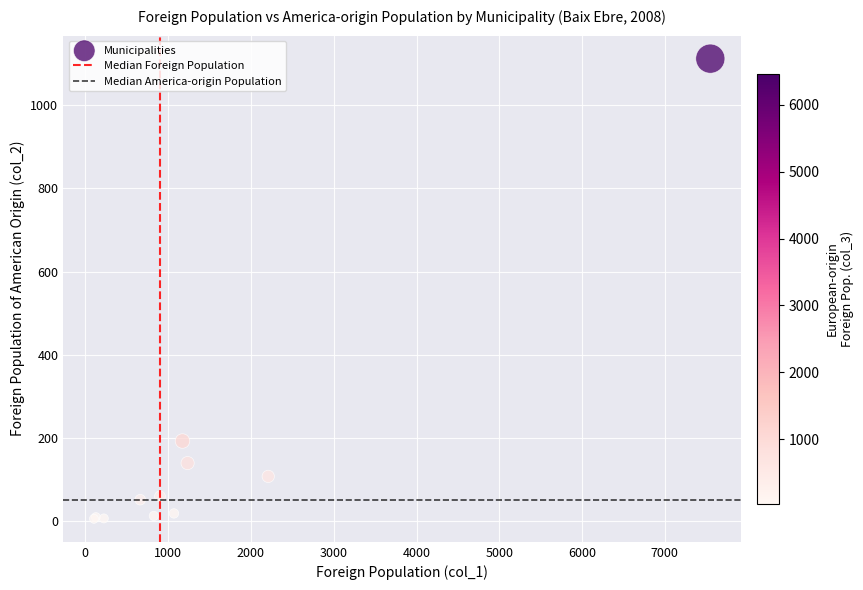

What Y value in the scatter plot is closest to 559?

193